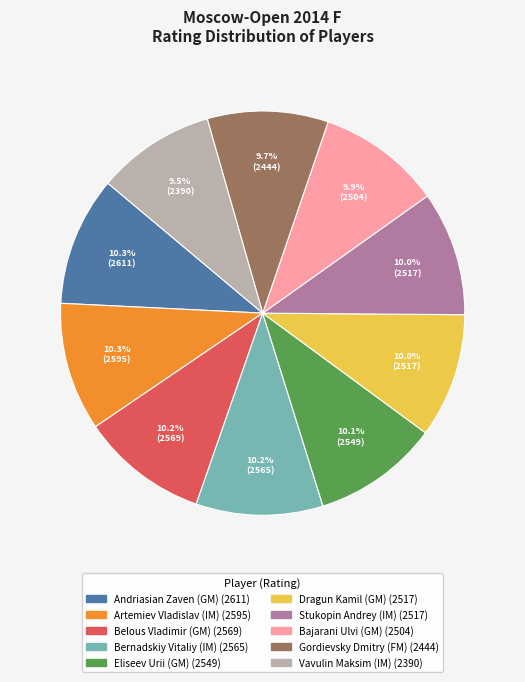

Combined, do Andriasian Zaven (GM) and Vavulin Maksim (IM) account for over 50%?

No